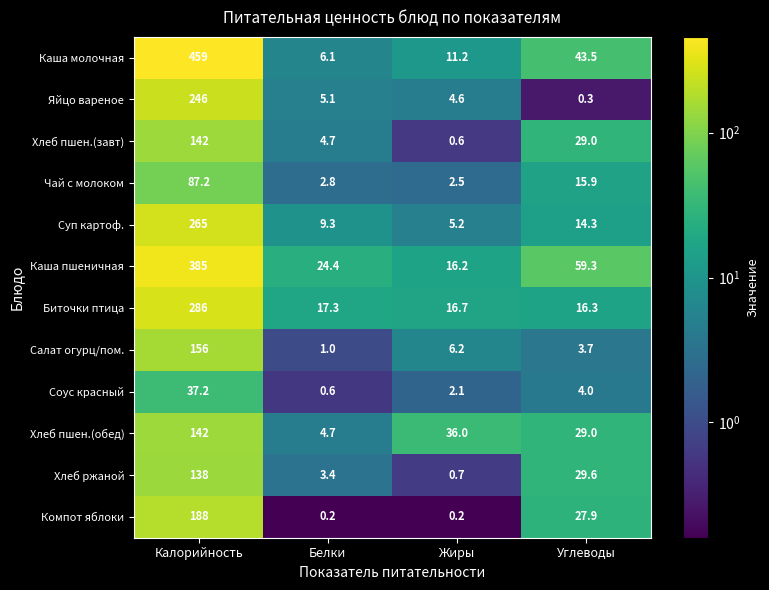

At which label does Салат огурц/пом. first exceed 6?

Калорийность